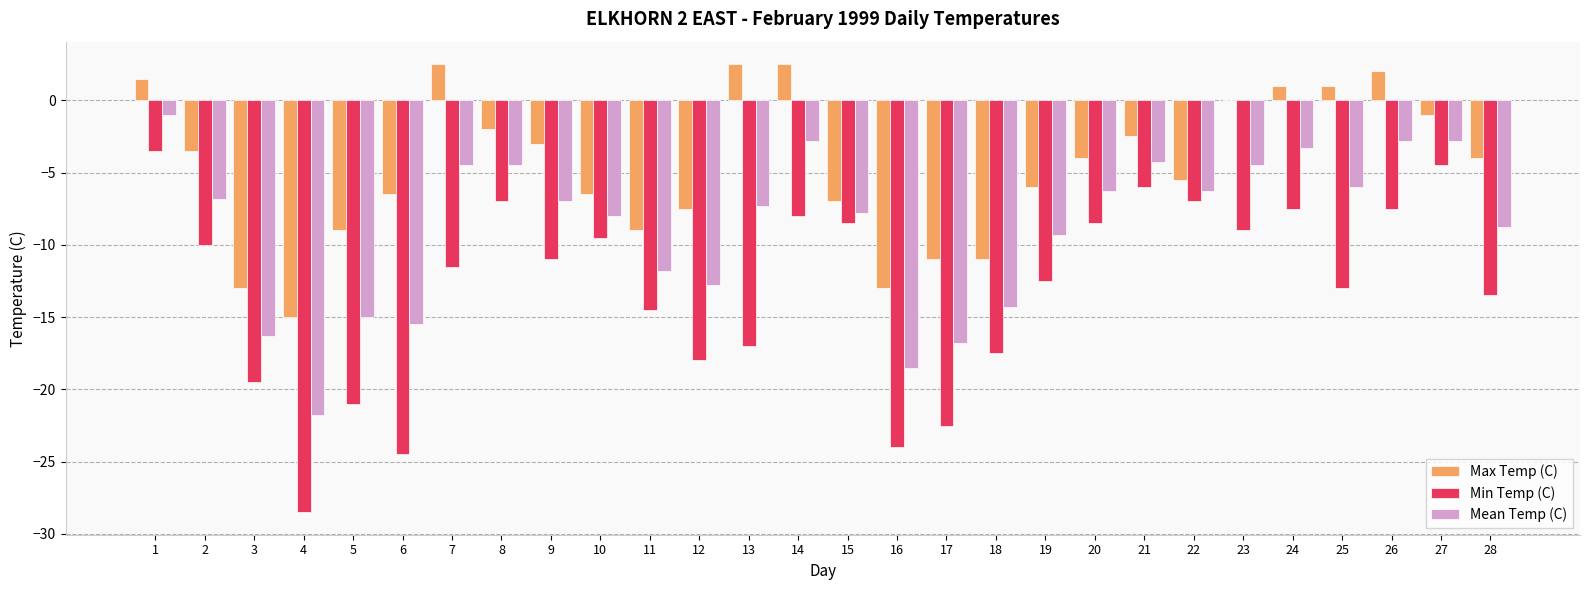

Between 2 and 12, which series saw the biggest shift?

Min Temp (C)